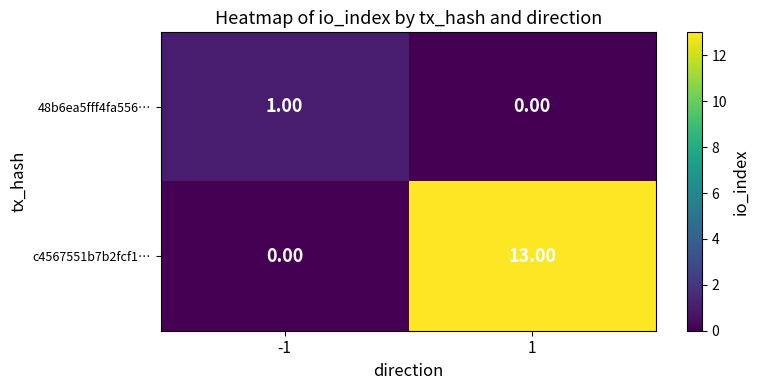

Which series has the largest range (max minus min)?

c4567551b7b2fcf1…